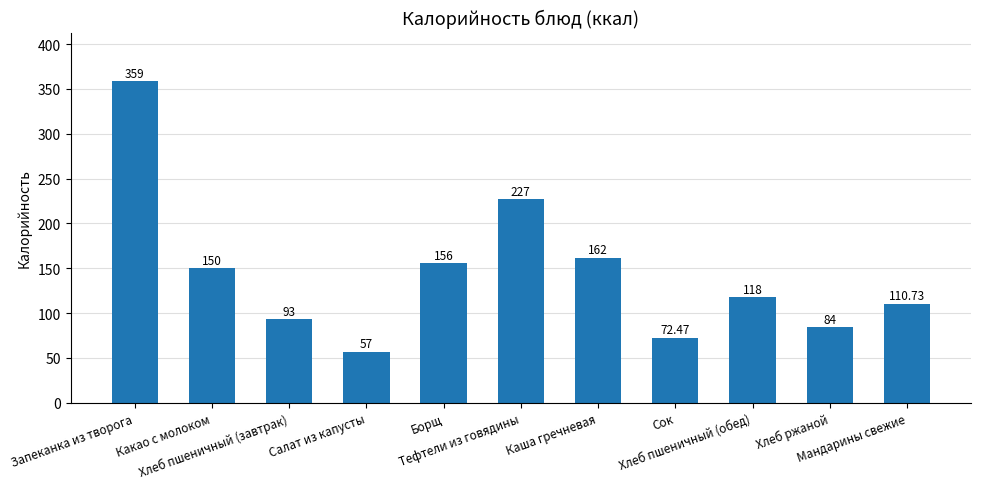

Count the number of data series in this chart.

1